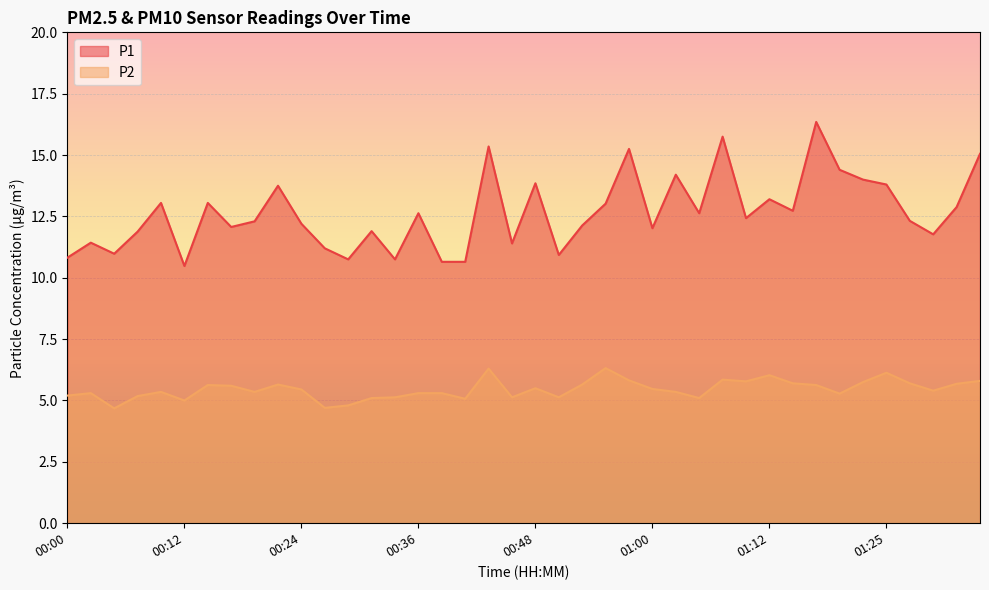

What is the sum of all P1 values?

506.0